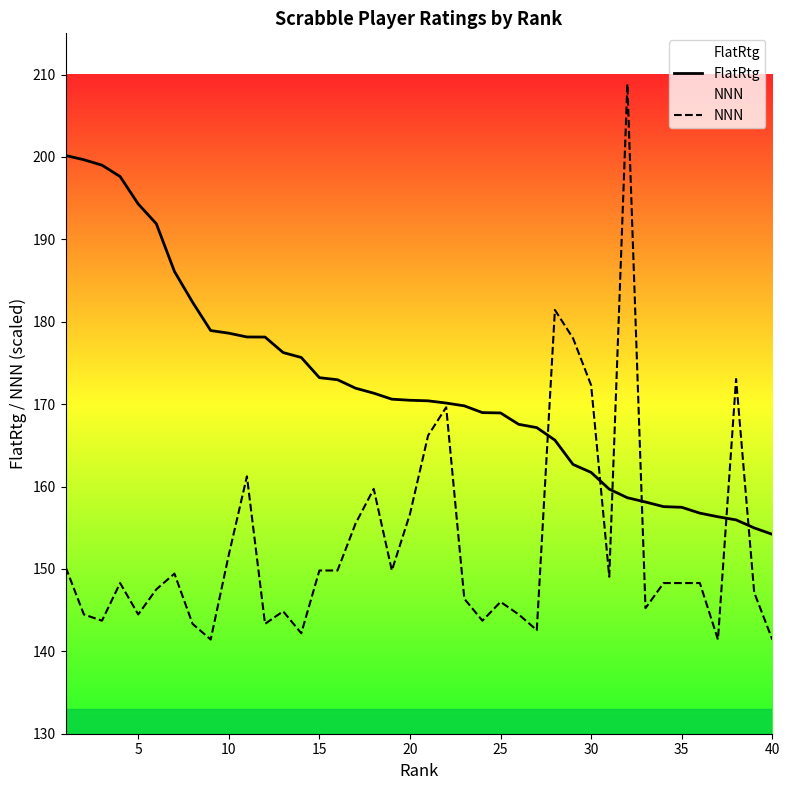

The value of NNN at 20 is 156.7. True or false?

True